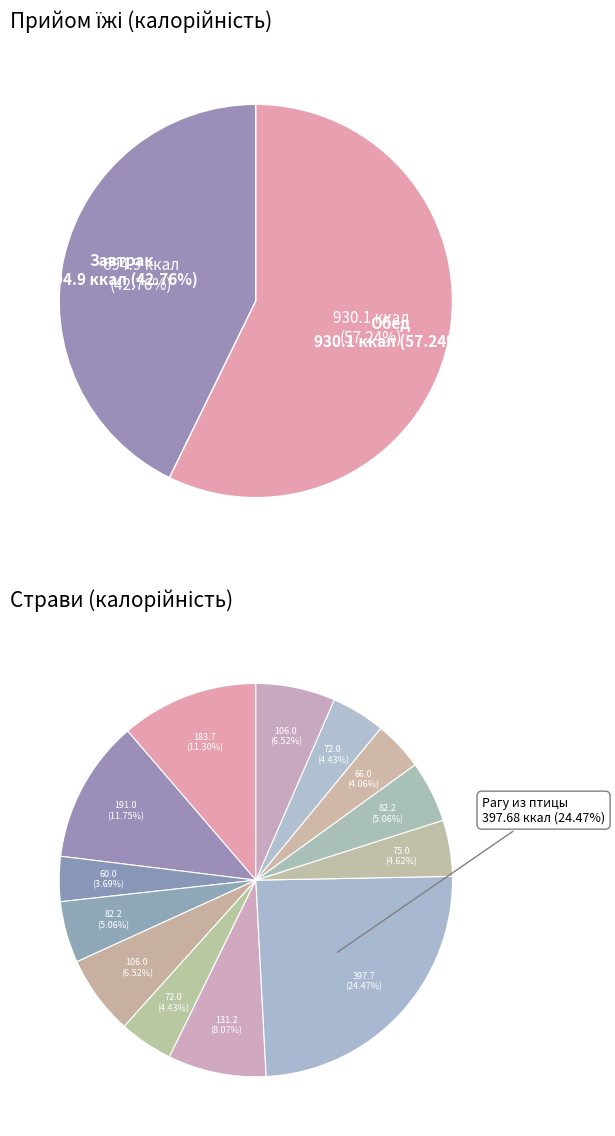

What percentage is the Суп картофельный с бобовыми slice, to the nearest percent?

8%